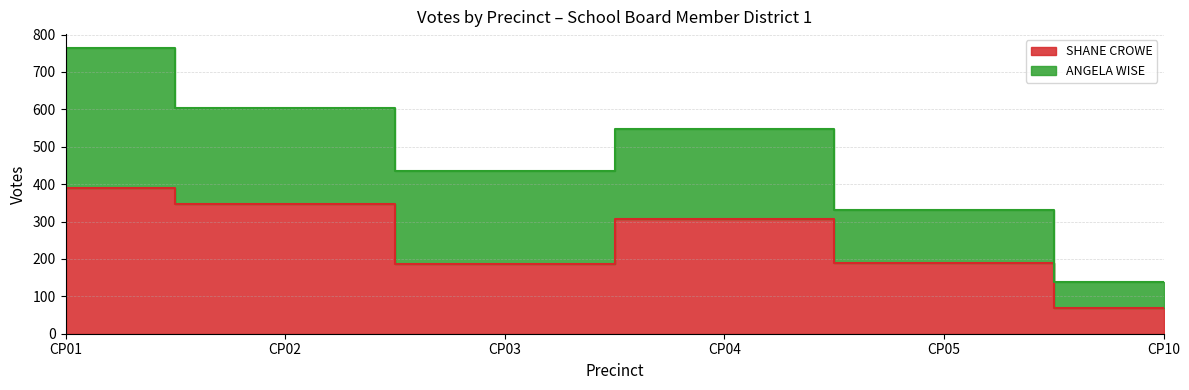

Which label corresponds to the smallest value in the chart?

CP10